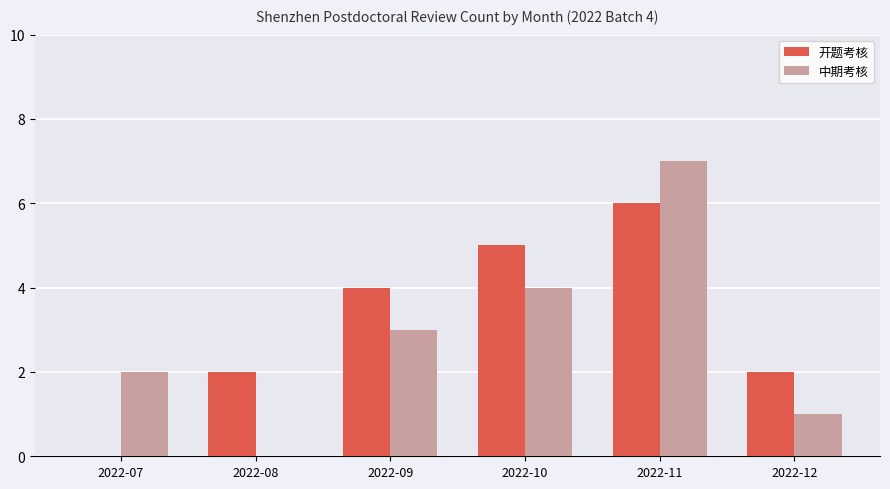

Reading right to left, list all the values displayed in this chart.

开题考核: 2022-12=2	2022-11=6	2022-10=5	2022-09=4	2022-08=2	2022-07=0
中期考核: 2022-12=1	2022-11=7	2022-10=4	2022-09=3	2022-08=0	2022-07=2